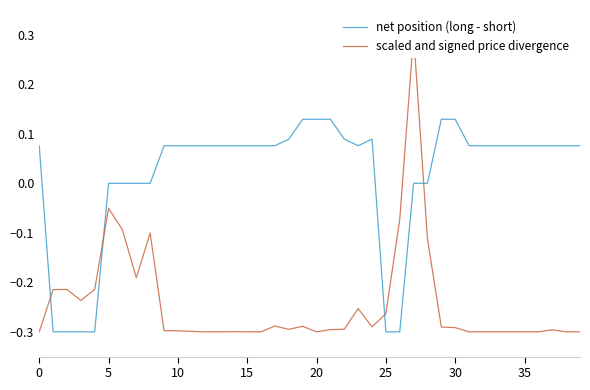

How many series are shown in this chart?

2